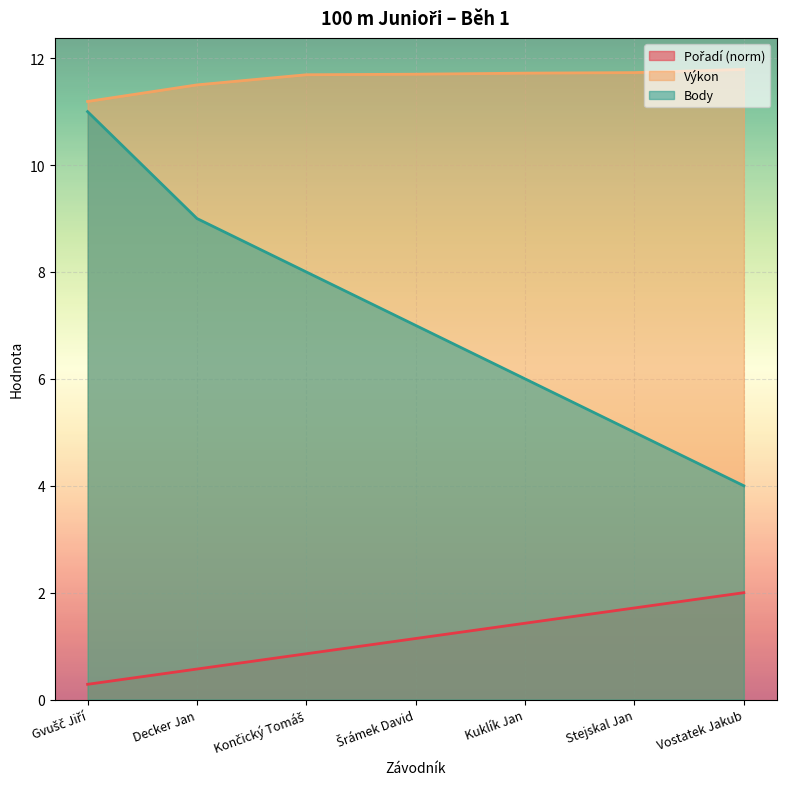

The value of Výkon at Decker Jan is 11.5. True or false?

True